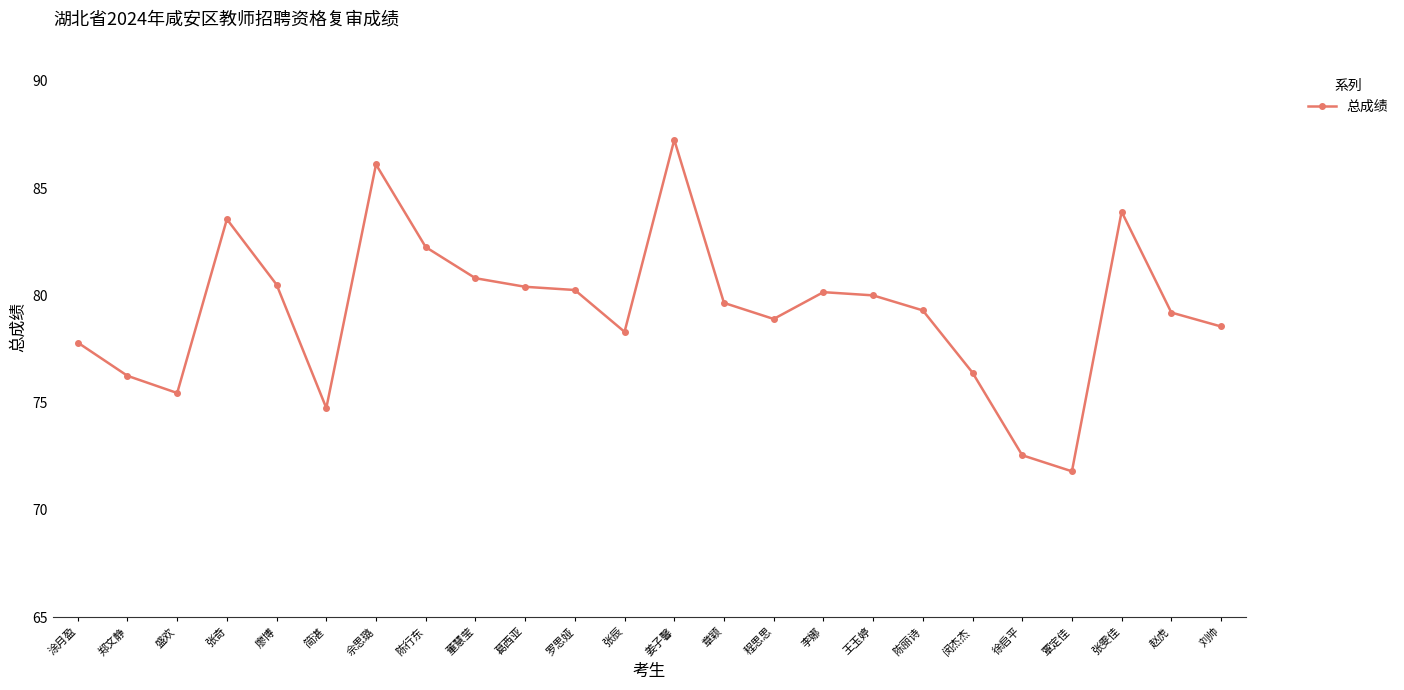

At which category does the data reach its first local valley?

盛欢